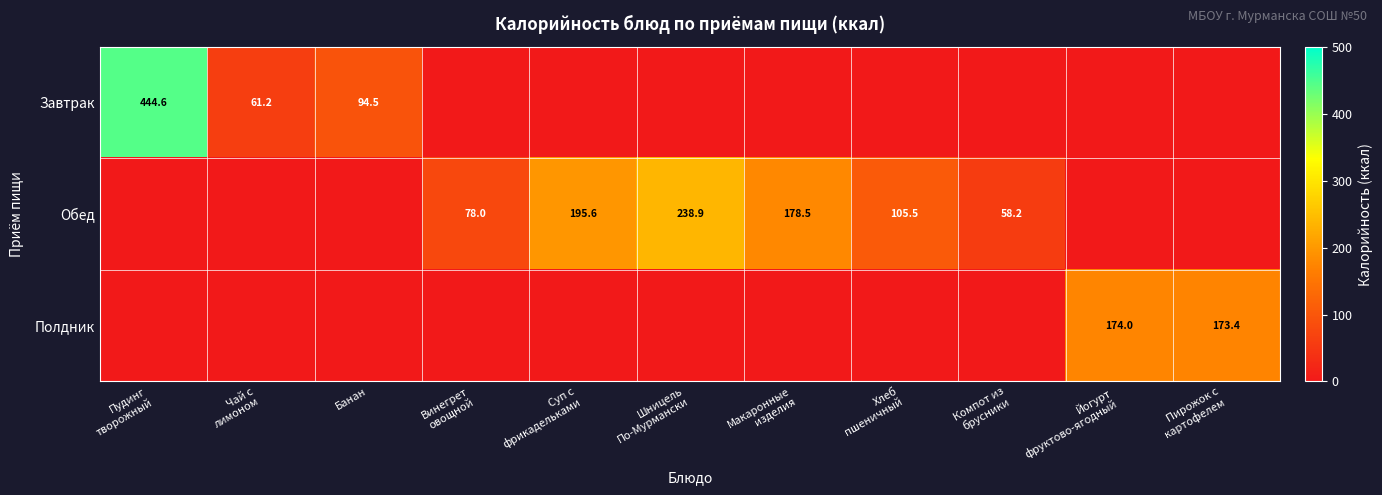

What is the total value across all series at Банан?

94.5